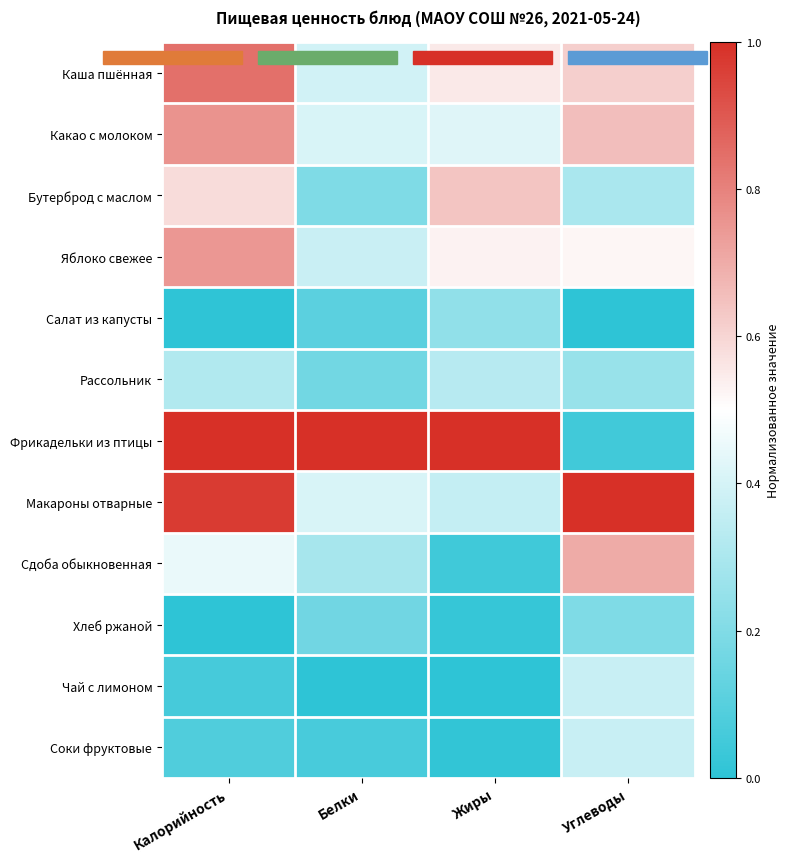

What is the difference between the highest and lowest values at Жиры?

1.0